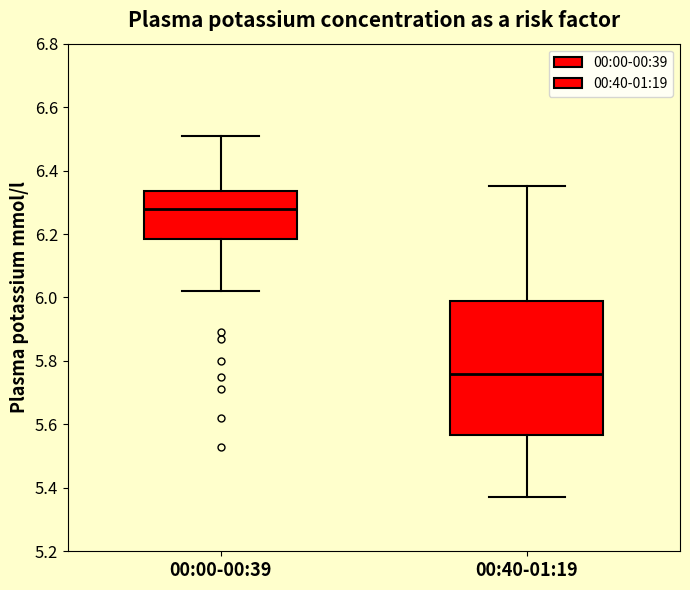

Reading left to right, transcribe this box plot: for each box, give where its median line is, the range the box spans, and where its two whiskers end, as read against the y-axis. The values are not printed on the chart, so give them approximately, as read against the axis.

00:00-00:39: median 6.28, box 6.18 to 6.34, whiskers 6.02 to 6.52
00:40-01:19: median 5.76, box 5.56 to 6.00, whiskers 5.38 to 6.36